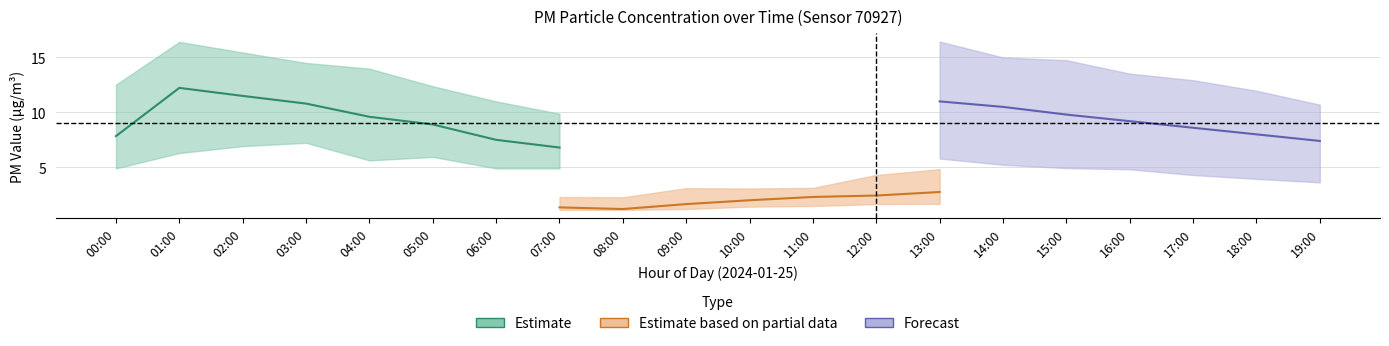

At which category is the sum across all series the highest?

01:00